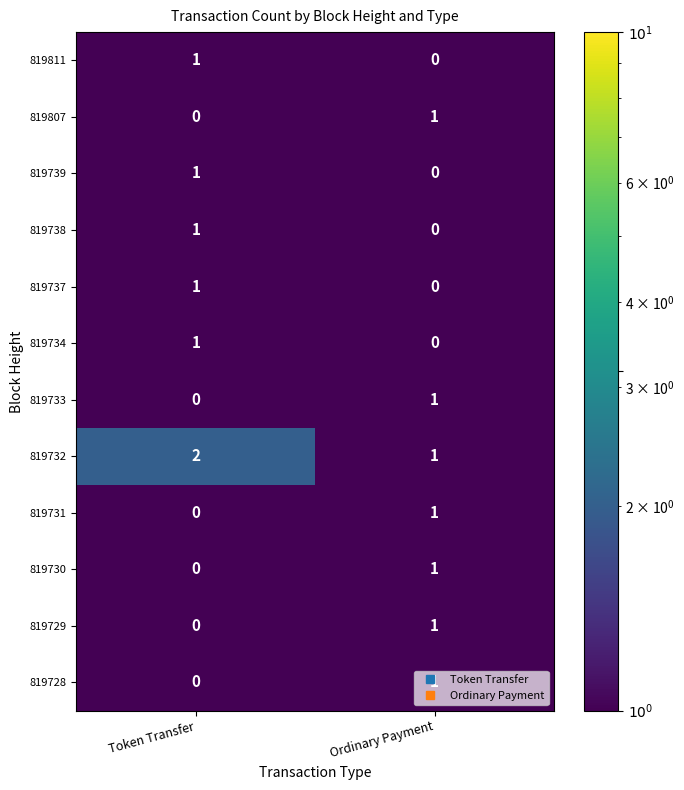

At which label does 819728 reach its peak?

Ordinary Payment